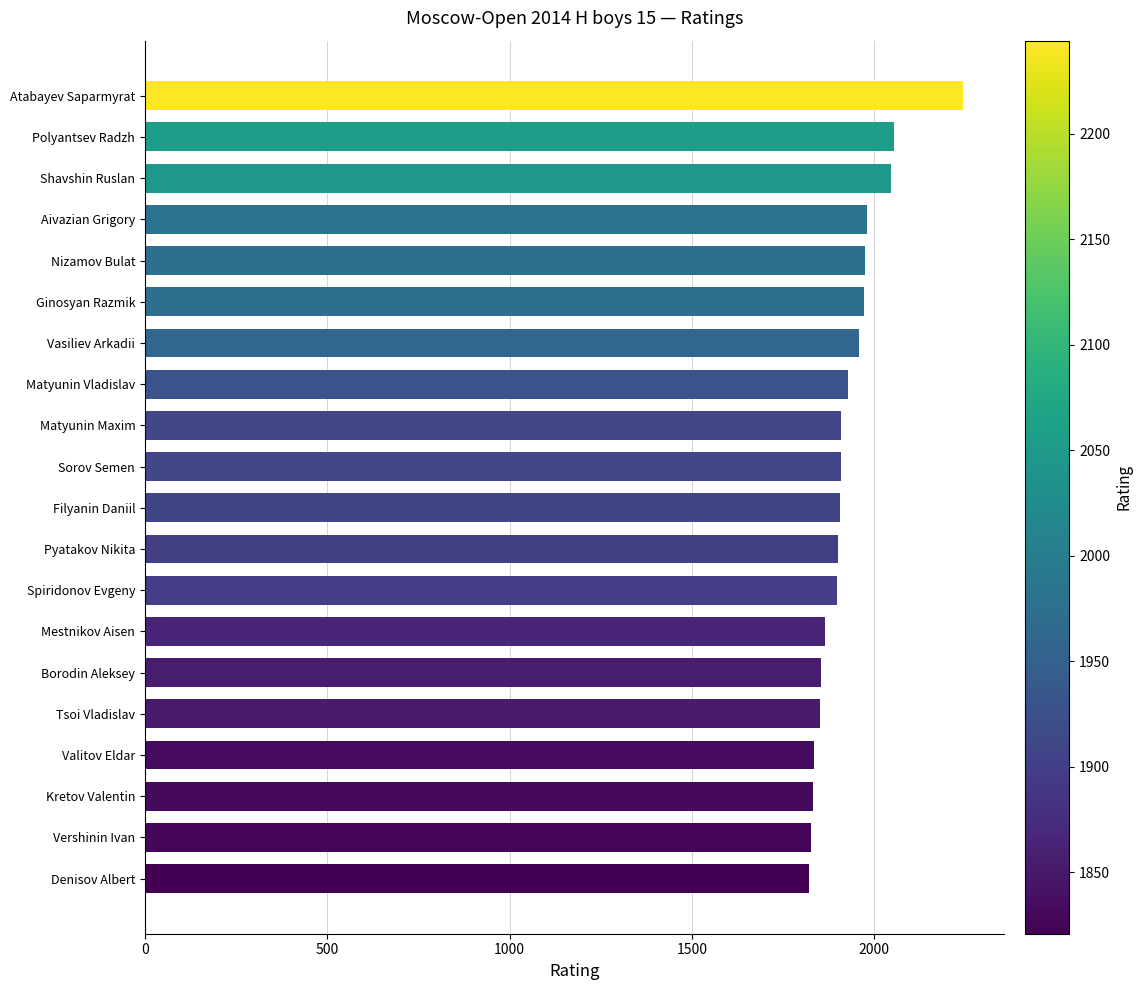

What is the minimum value shown in the chart?

1821